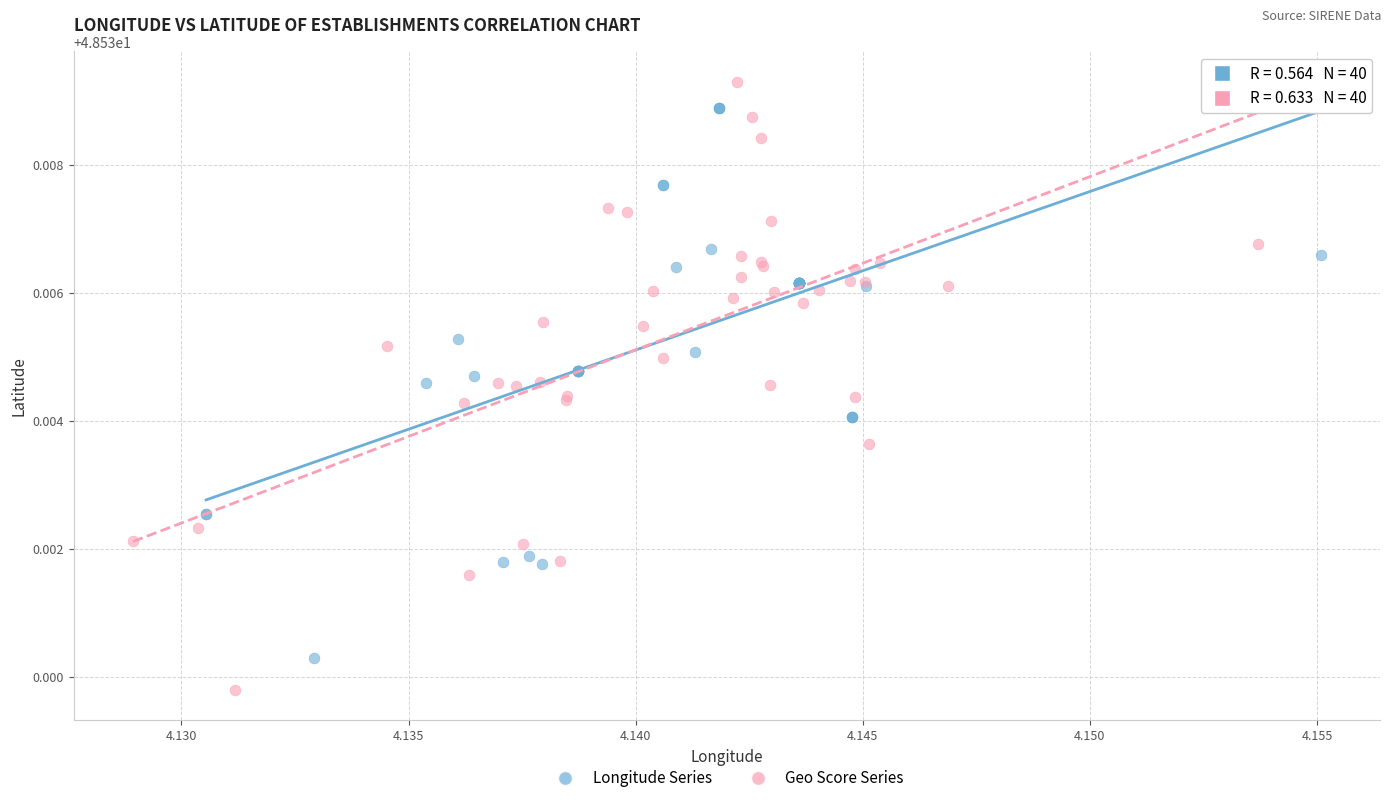

Which series contains the lowest Y value?

Geo Score Series